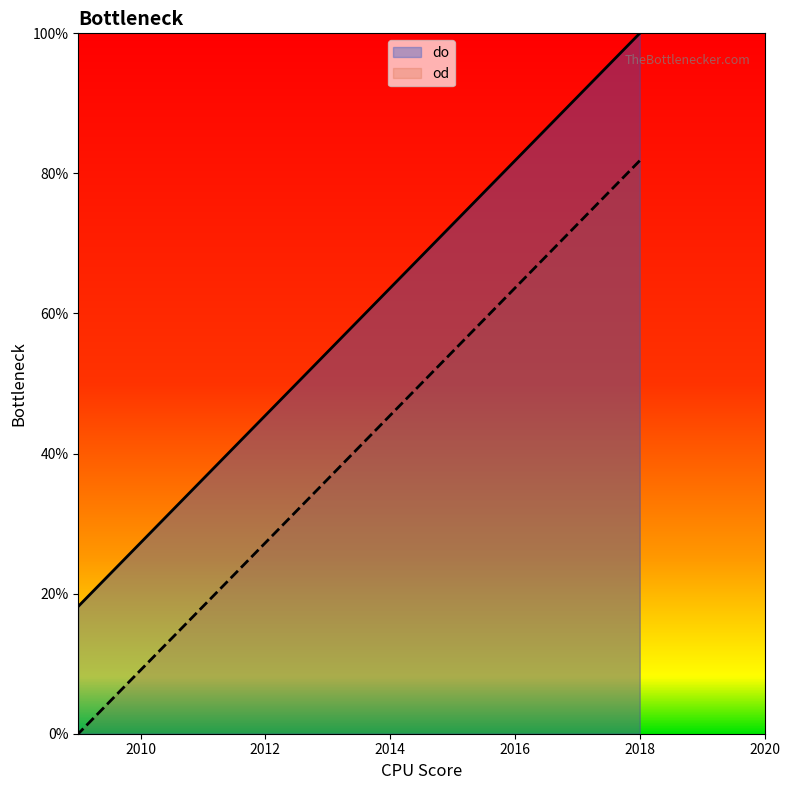

What are all the series names shown in the legend?

od, do